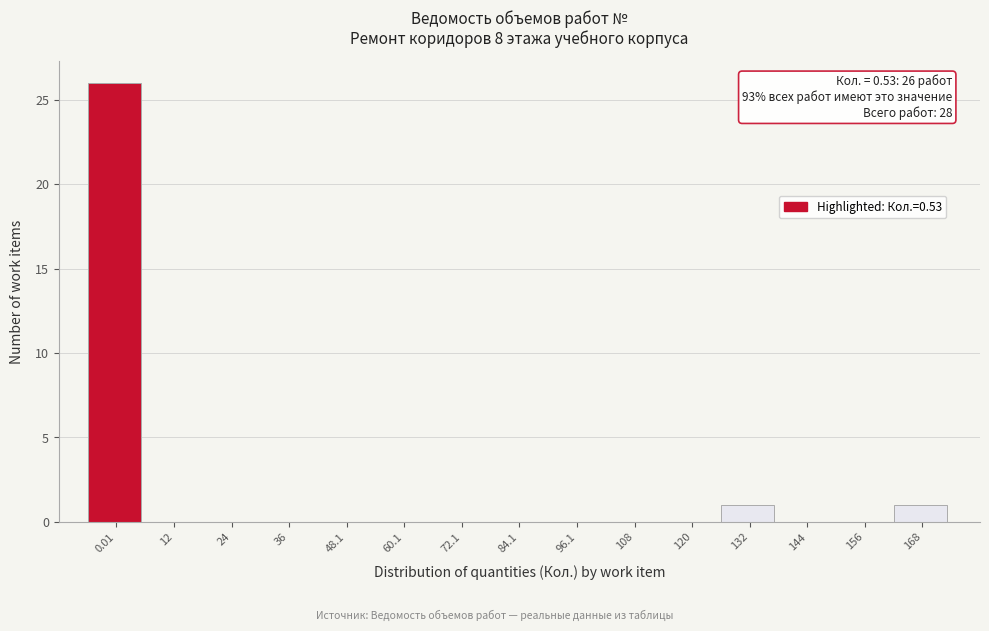

Reading left to right, extract all data points from this chart.

0.01=26	12=0	24=0	36=0	48.1=0	60.1=0	72.1=0	84.1=0	96.1=0	108=0	120=0	132=1	144=0	156=0	168=1